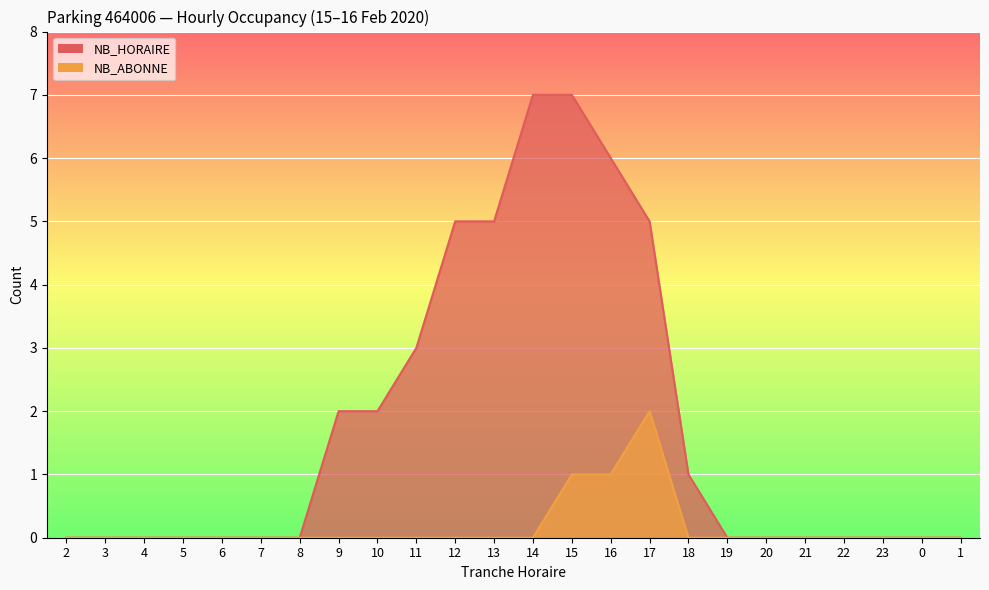

What is the sum of all NB_HORAIRE values?

43